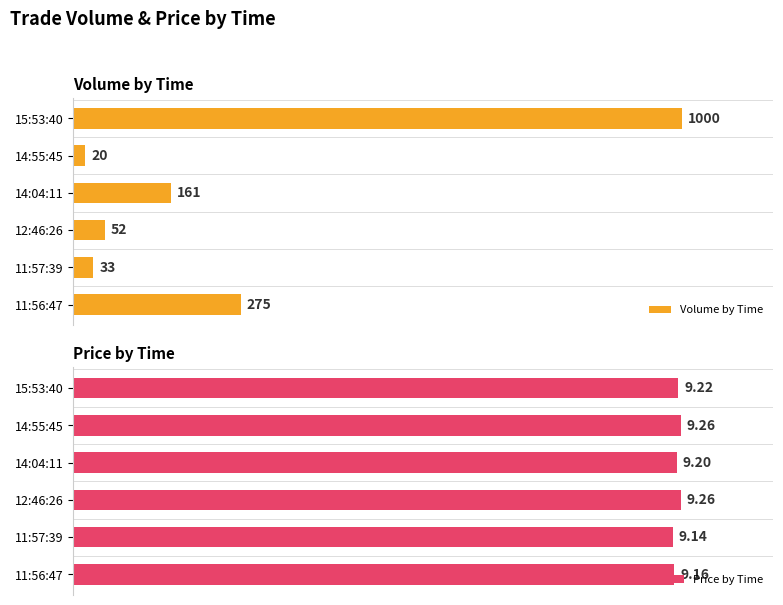

Is it true that Volume by Time equals 36.1 at 5?

False